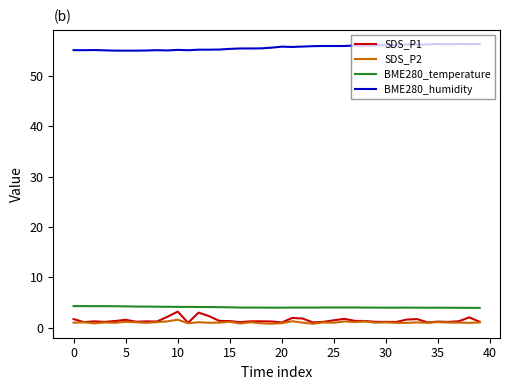

What is the highest value of the SDS_P1 series?

3.2